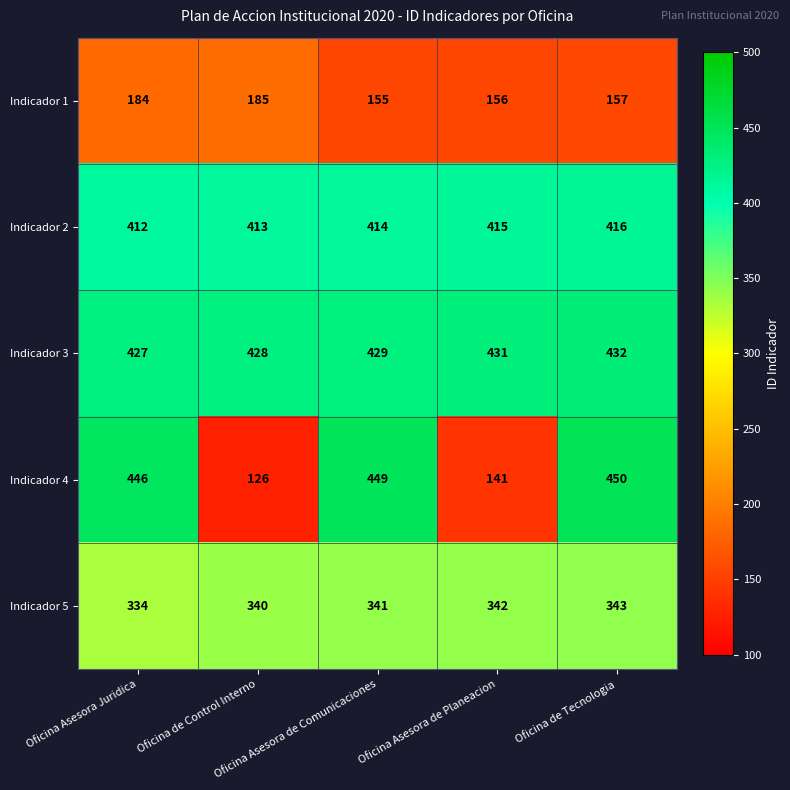

What is the smallest value displayed?

126